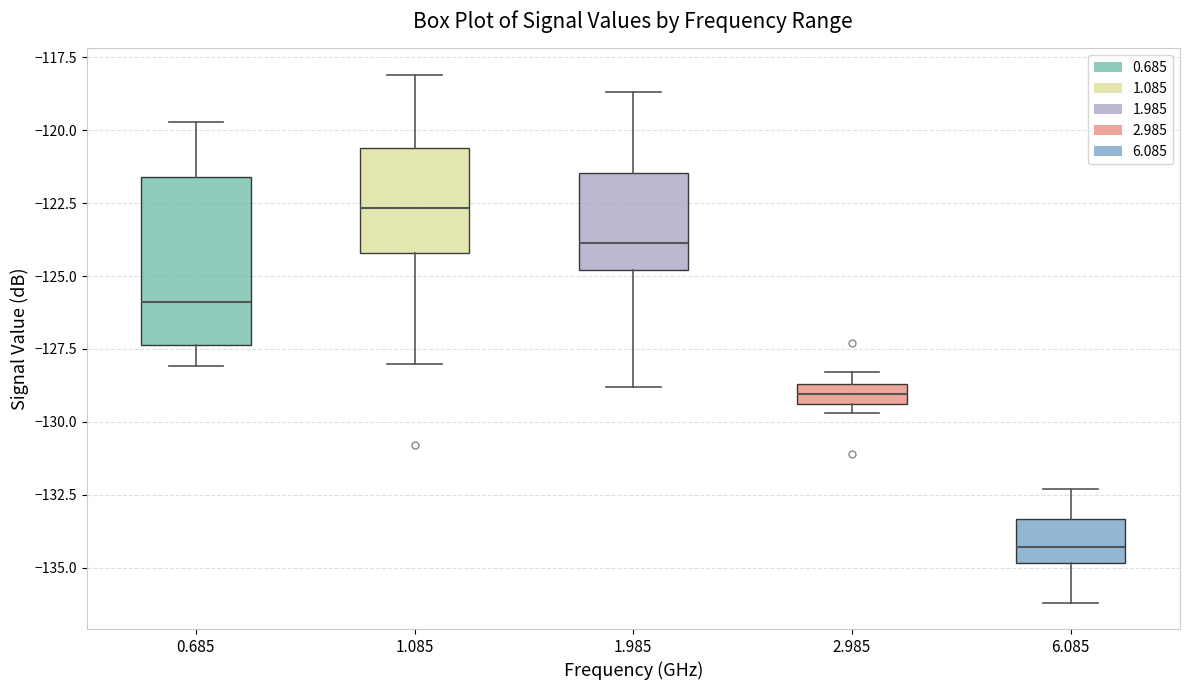

Where does the lower whisker of the box at x = 1.985 end on the y-axis? The values are not printed on the chart, so give them approximately, as read against the axis.

-129.0